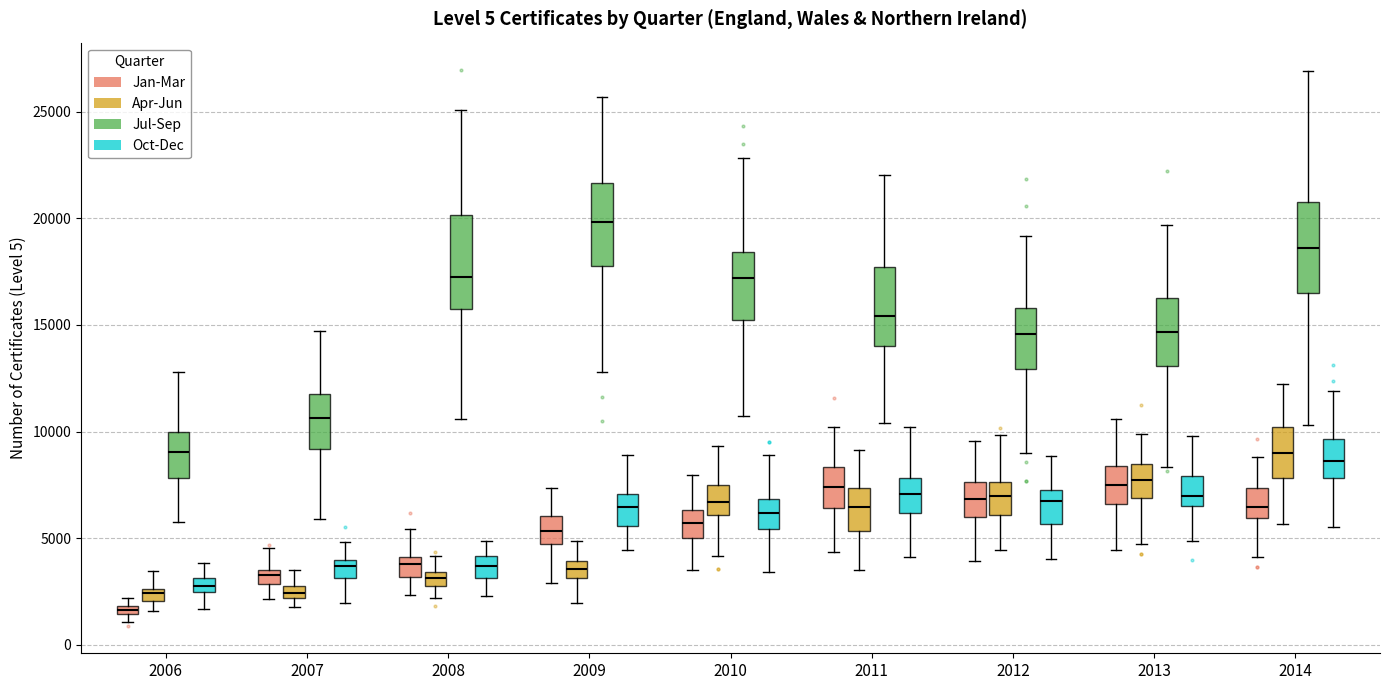

Where is the lower edge of the box for 2010 (Jul-Sep) on the y-axis? The values are not printed on the chart, so give them approximately, as read against the axis.

15000